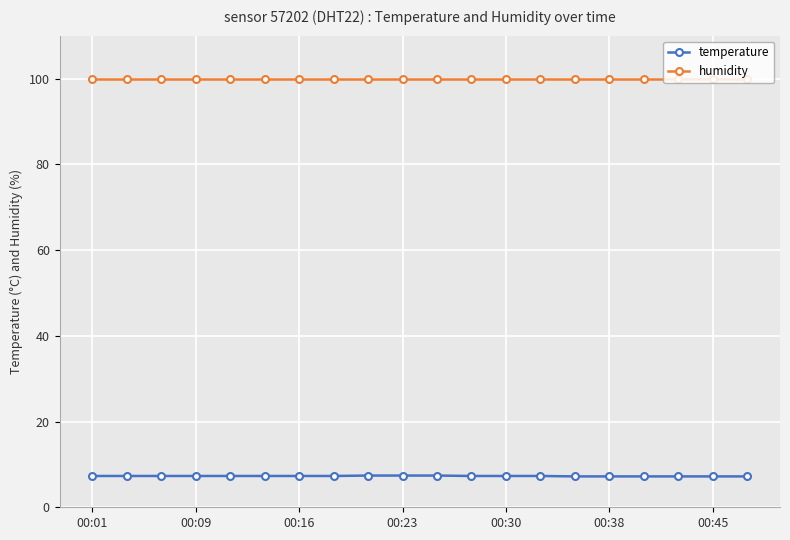

What is the value of the temperature point at the 18th from the left?

7.2